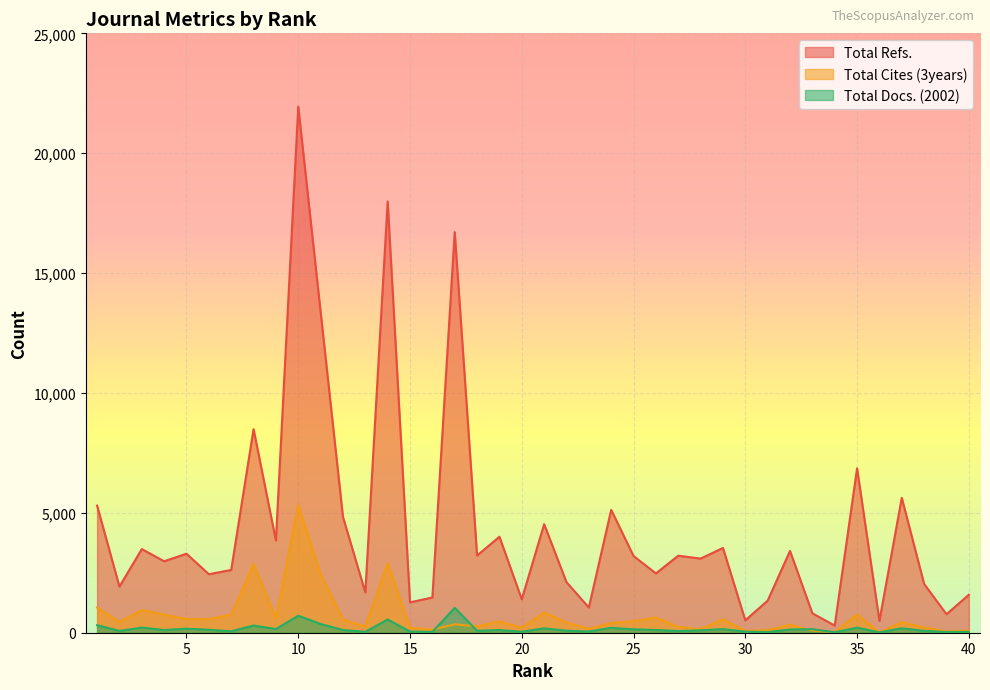

Rank the series by their maximum value, from highest to lowest.

Total Refs., Total Cites (3years), Total Docs. (2002)